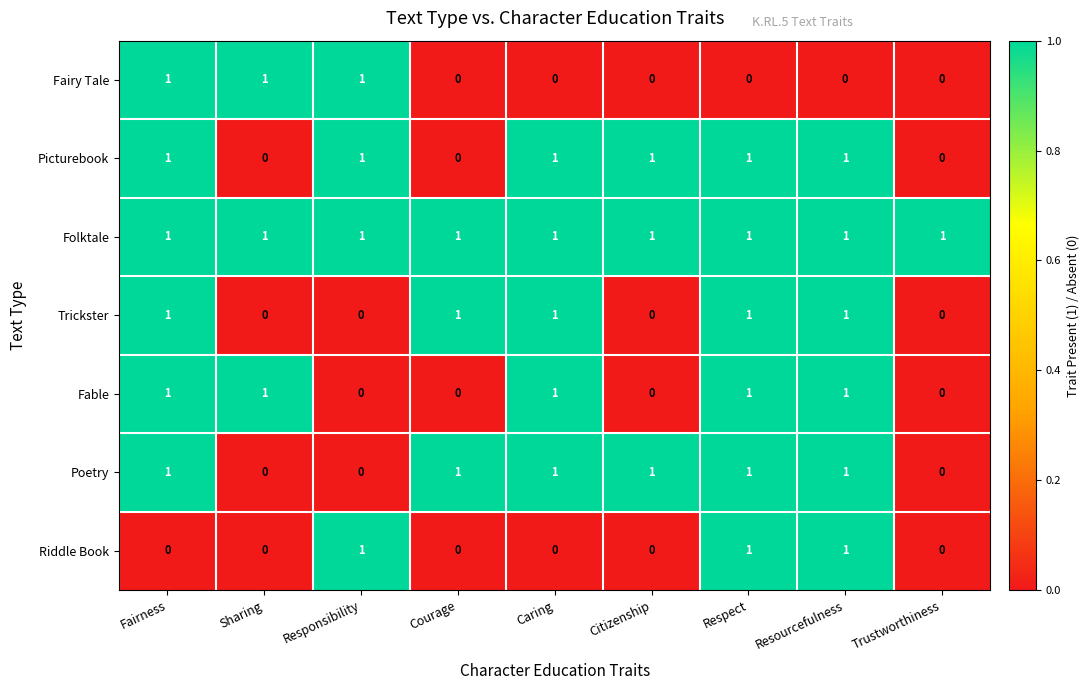

How many distinct data groups are displayed?

7